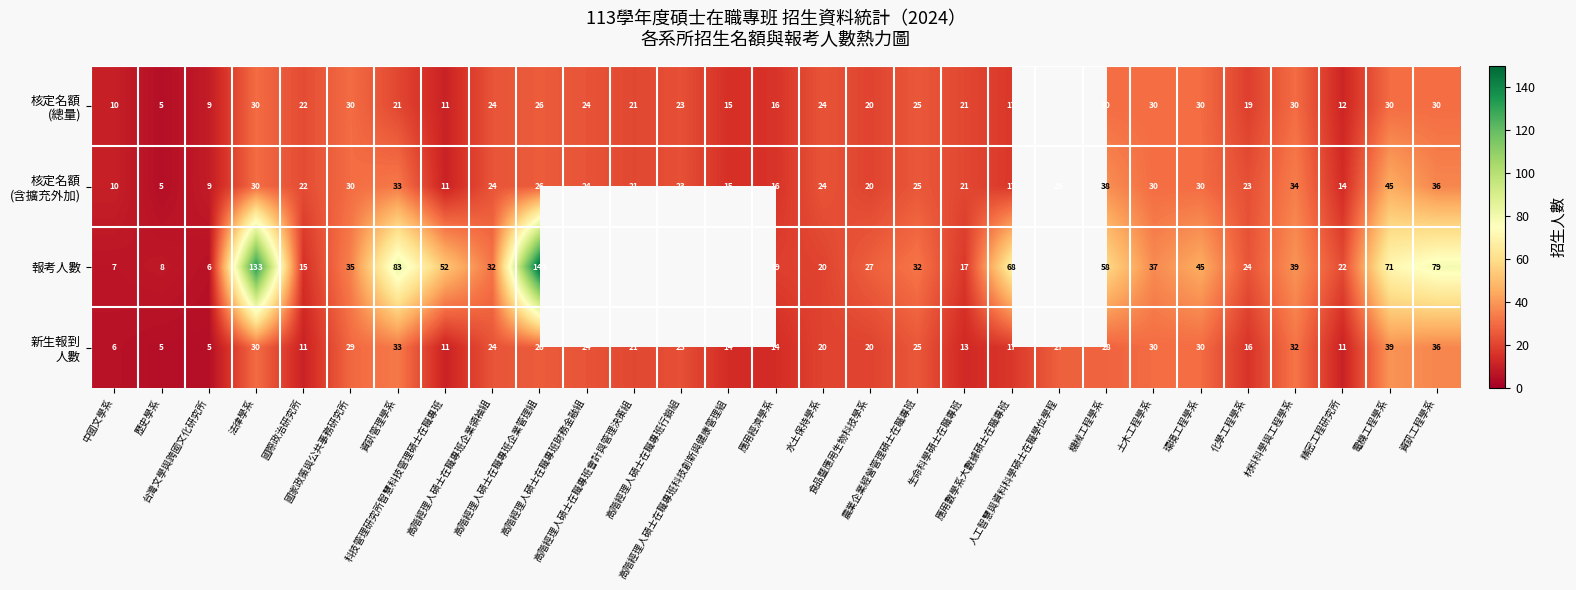

At how many categories does at least one series exceed 105?

2